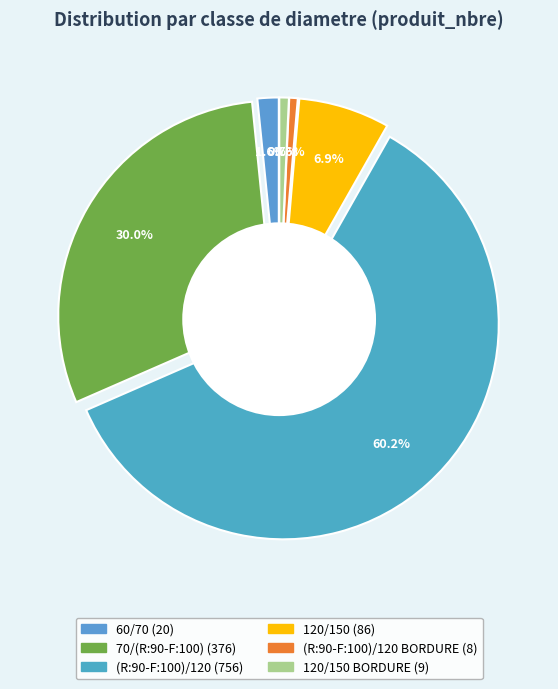

Rank the categories by value from highest to lowest.

(R:90-F:100)/120, 70/(R:90-F:100), 120/150, 60/70, 120/150 BORDURE, (R:90-F:100)/120 BORDURE